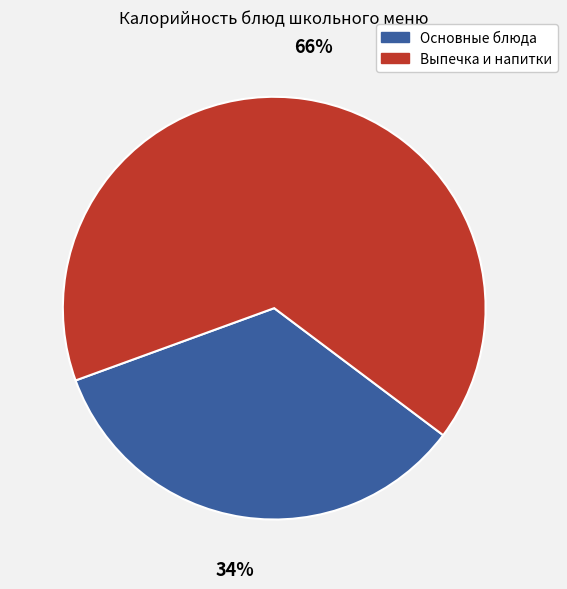

To the nearest percent, what is the average slice percentage?

50%